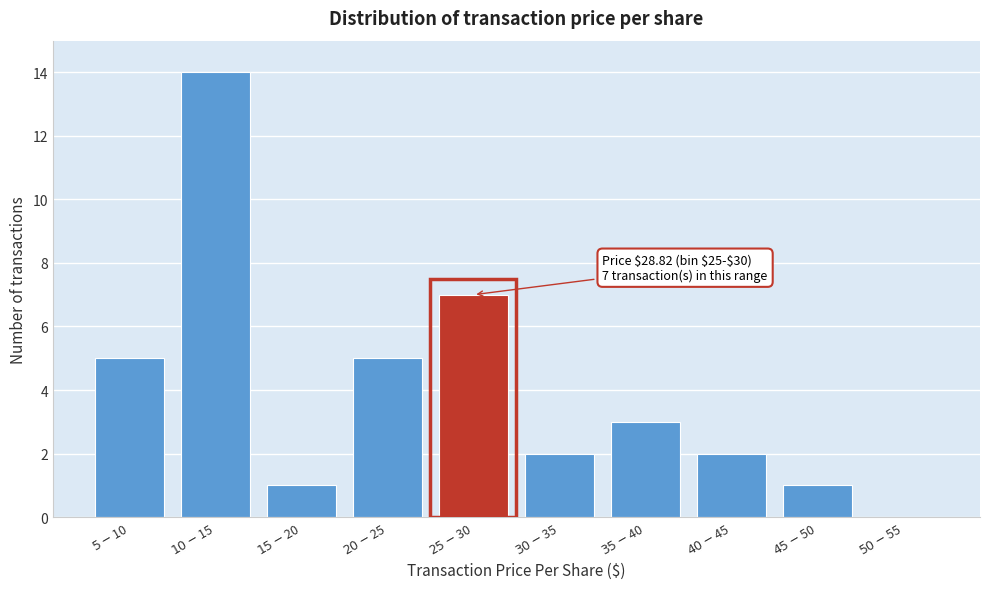

What is the maximum value shown in the chart?

14